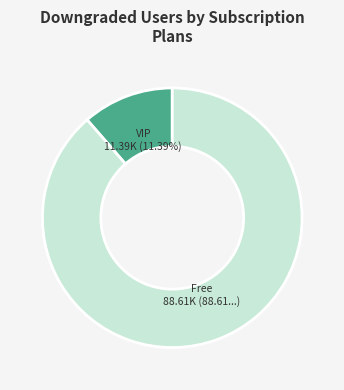

Rank the categories by value from lowest to highest.

VIP, Free